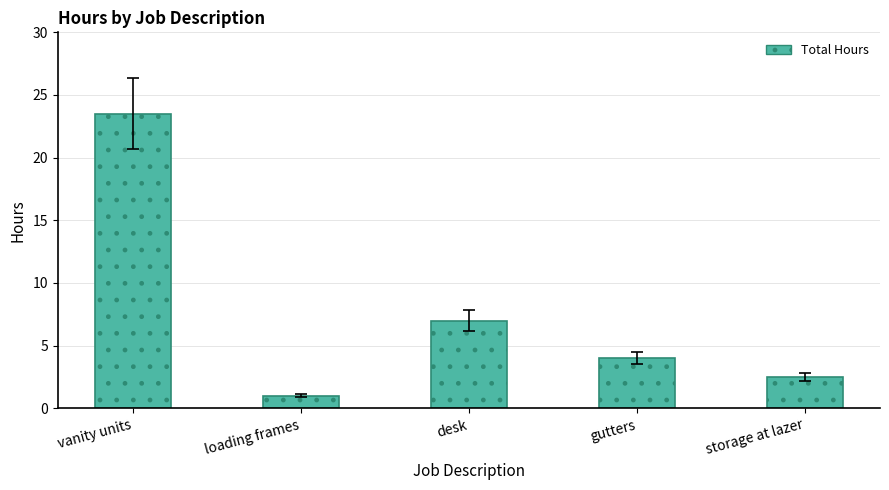

Approximately how many times larger is the value at gutters compared to loading frames?

4.0